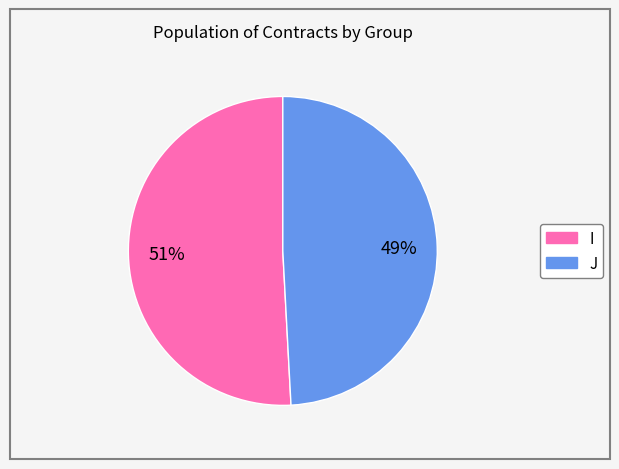

The I slice represents 44% of the pie. True or false?

False